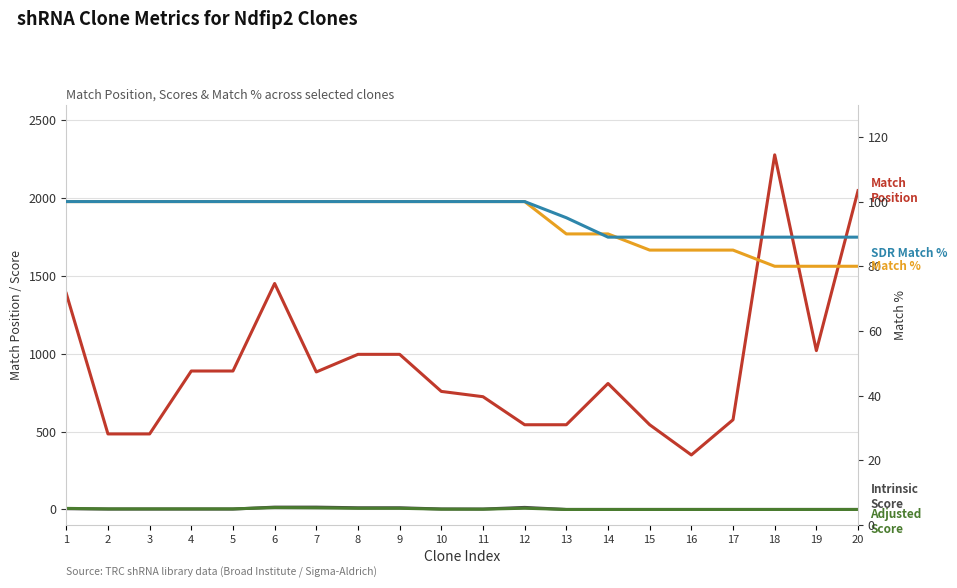

Between 3 and 20, which series saw the biggest shift?

Match Position